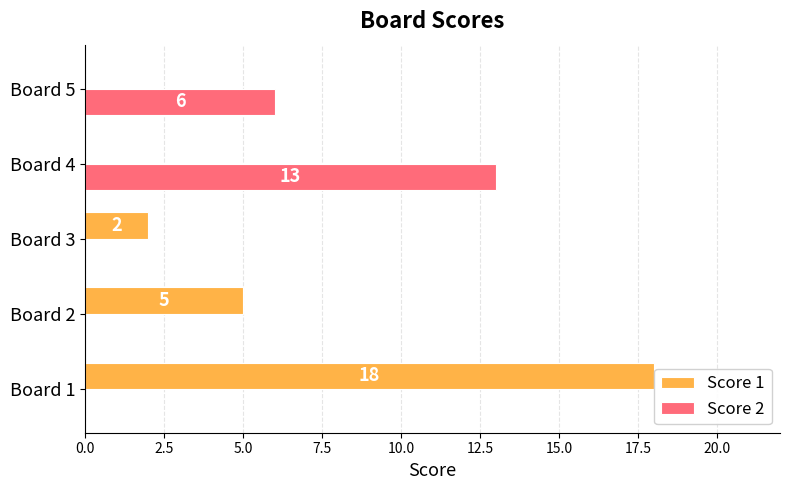

Which series has the largest total across all categories?

Score 1